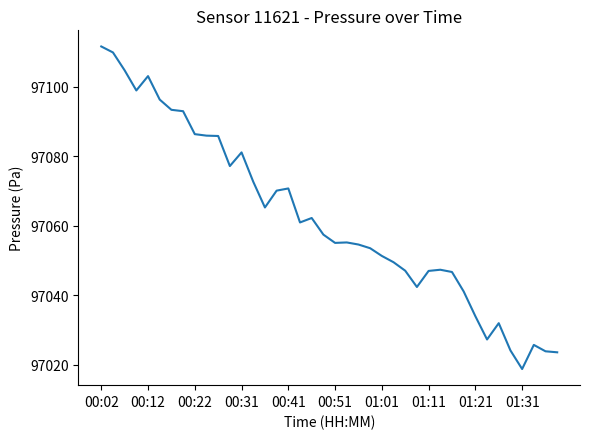

What is the difference between the maximum and minimum values?

92.8